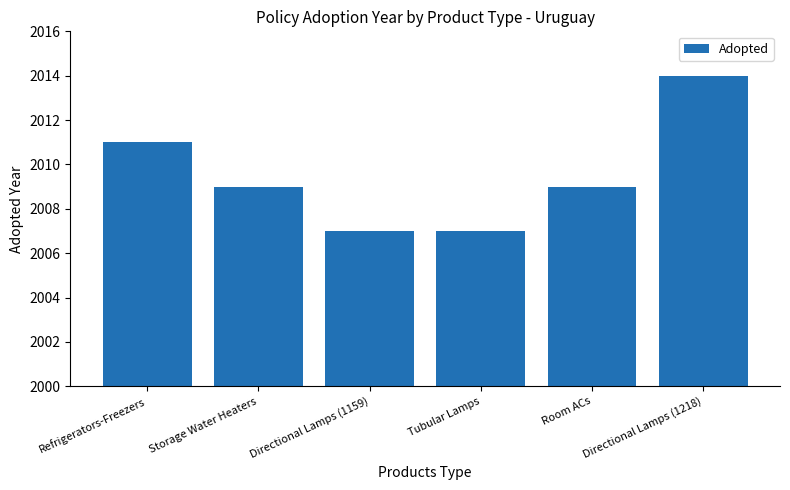

What is the ratio of the value at Refrigerators-Freezers to the value at Directional Lamps (1159)?

1.0